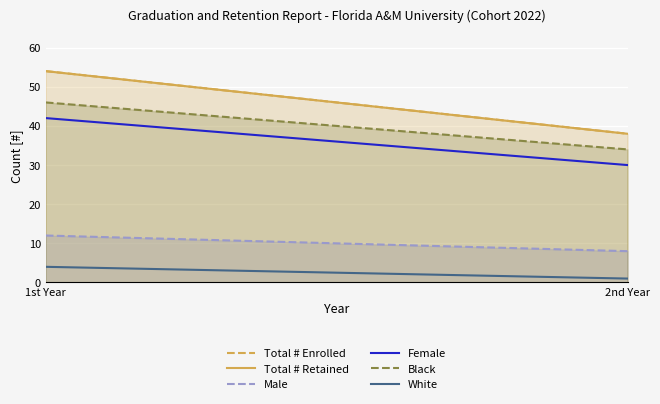

At how many categories does at least one series exceed 18?

2